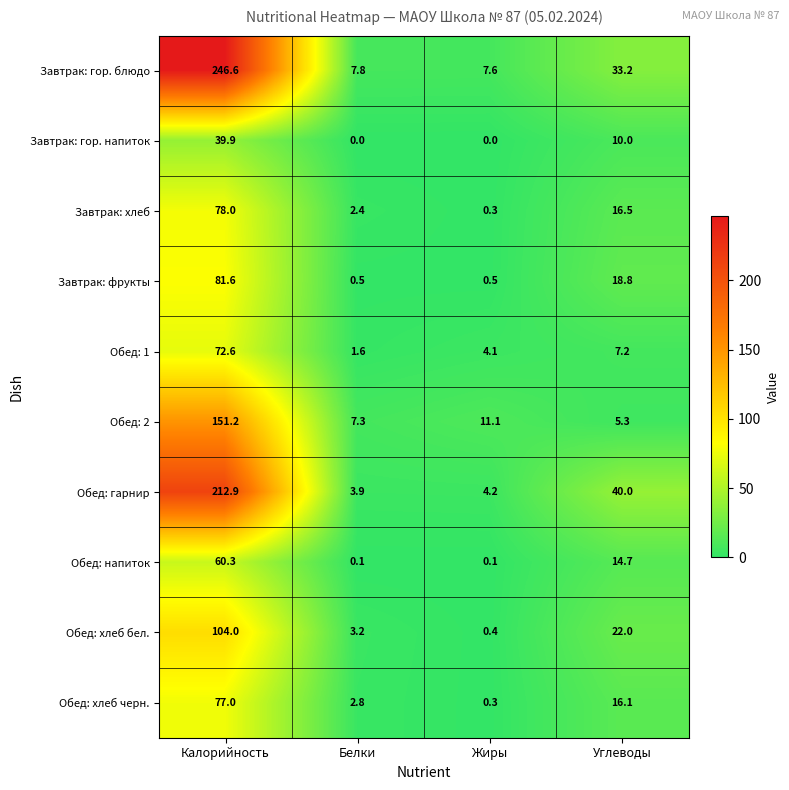

Which series has the widest spread of values?

Завтрак: гор. блюдо